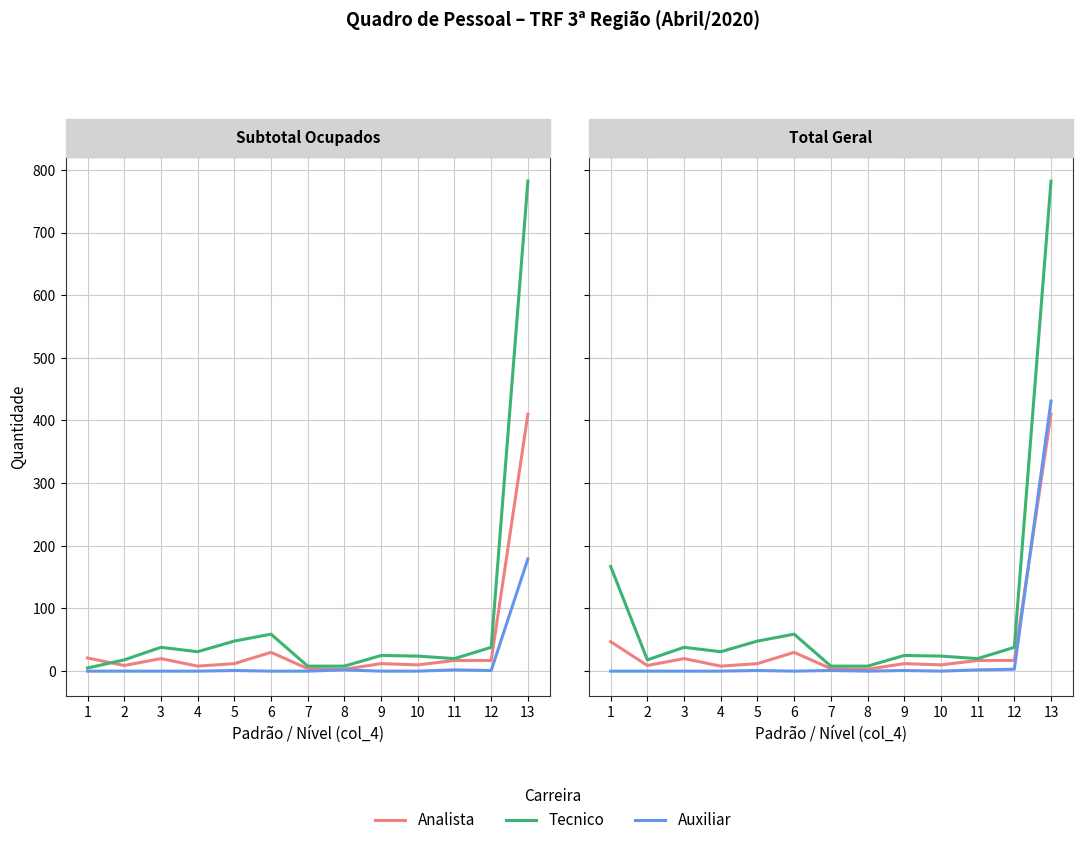

What is the lowest value of the Tecnico series?

8